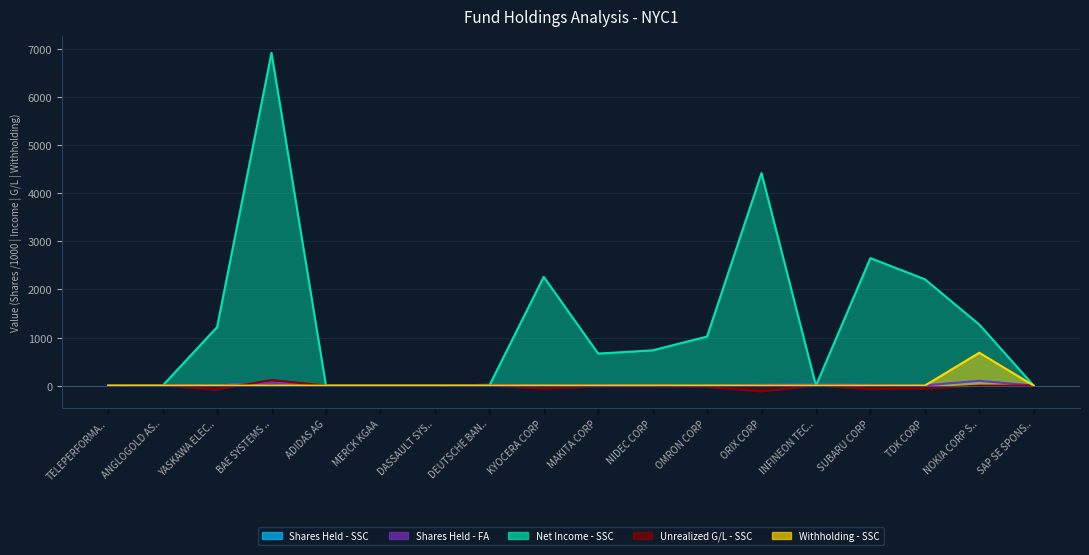

What is the label of the 2nd point from the right?

NOKIA CORP S..